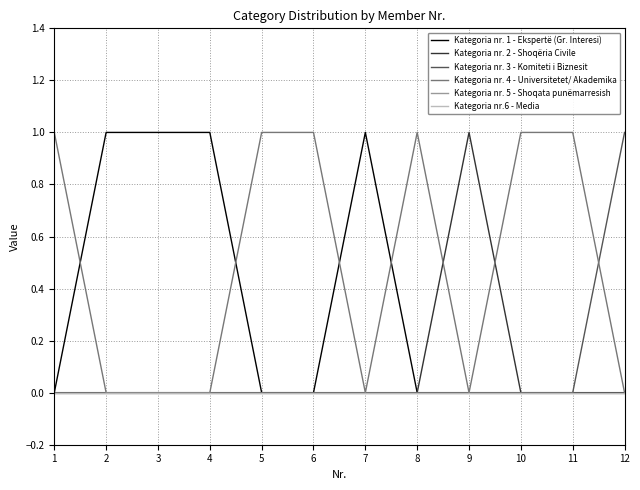

Does the chart display data point markers on the line(s)?

No